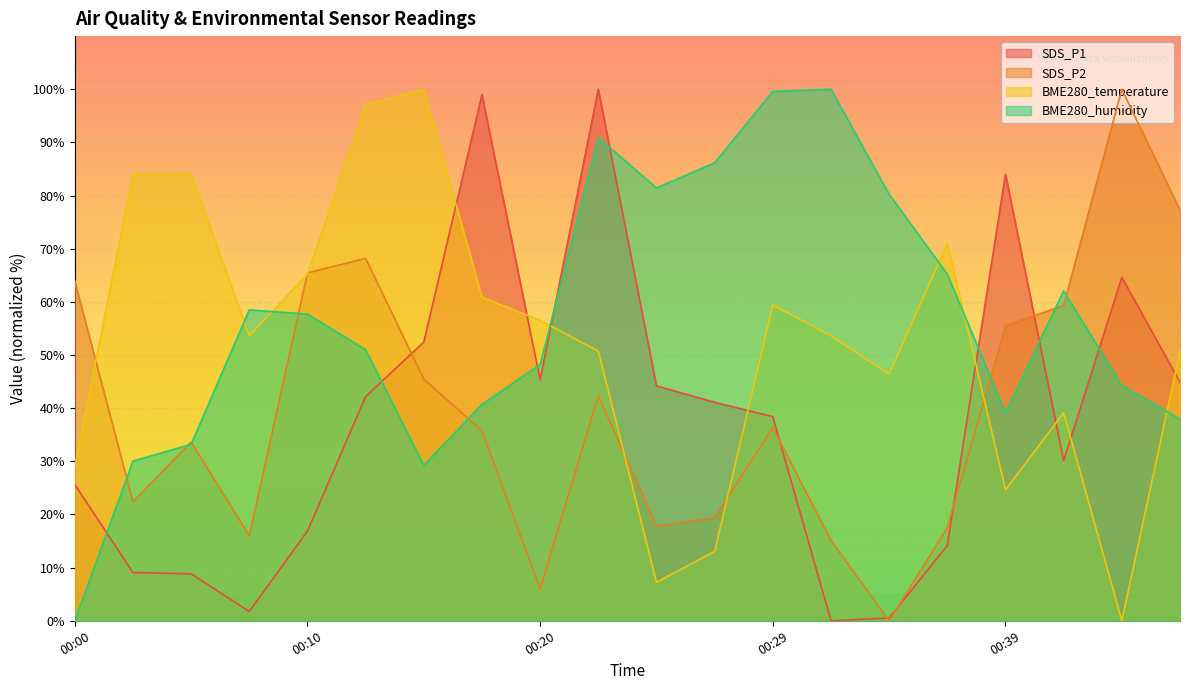

Which series has the widest spread of values?

SDS_P1